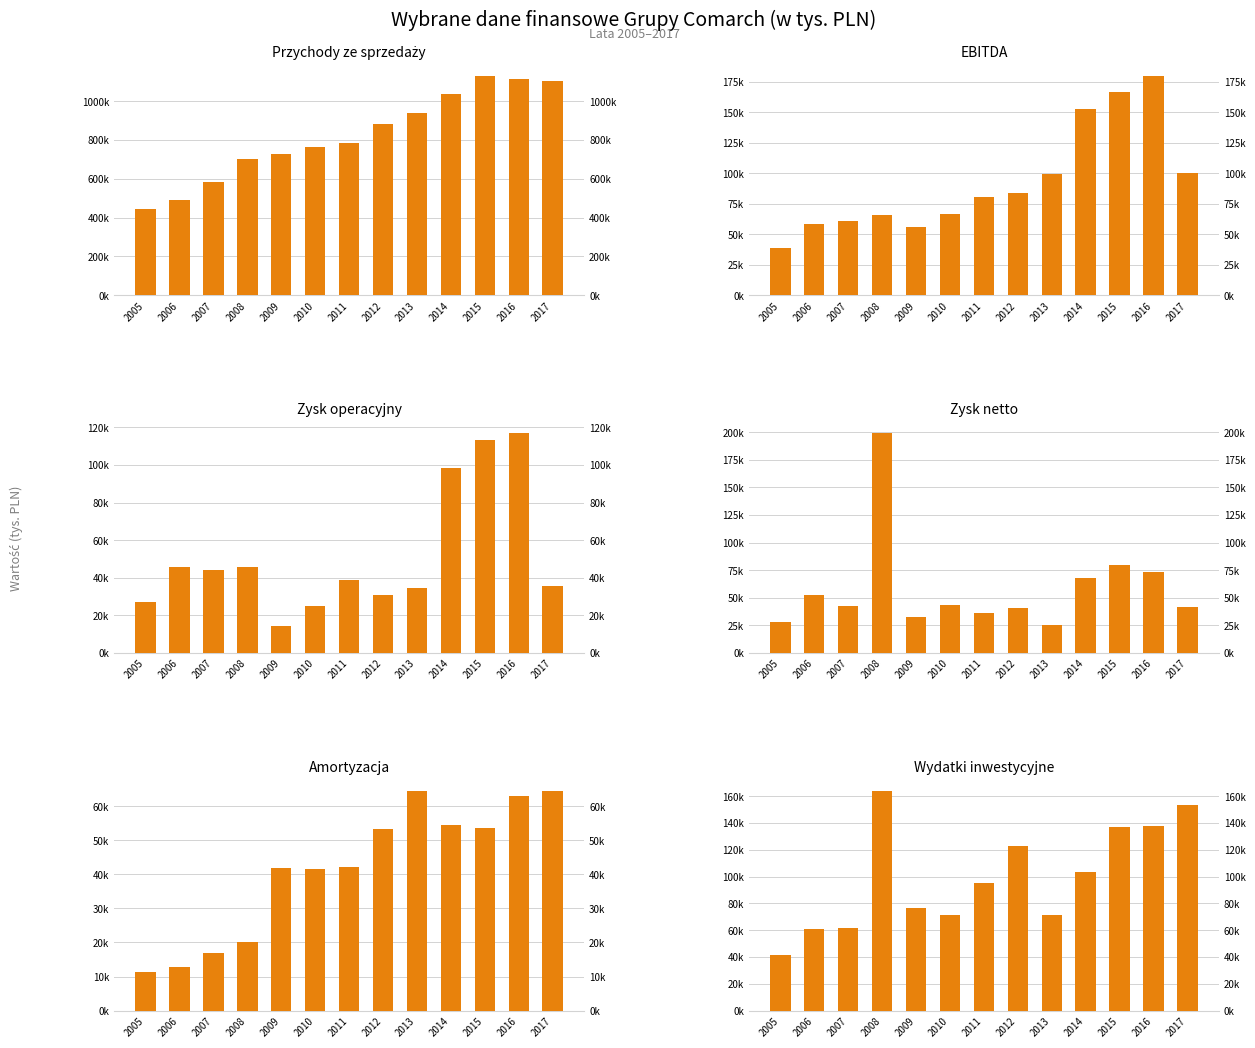

What is the sum of all Amortyzacja values?

539422